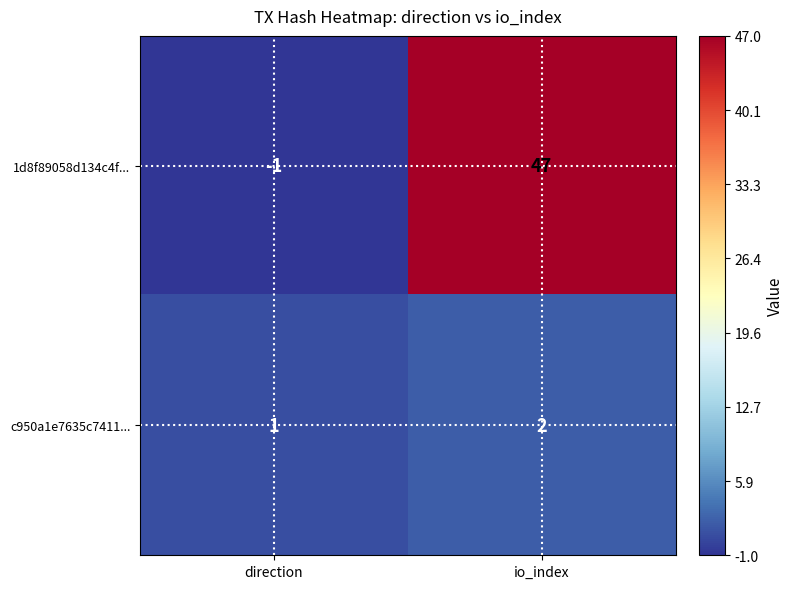

Reading left to right, transcribe all the data shown in this chart.

1d8f89058d134c4f...: direction=-1	io_index=47
c950a1e7635c7411...: direction=1	io_index=2